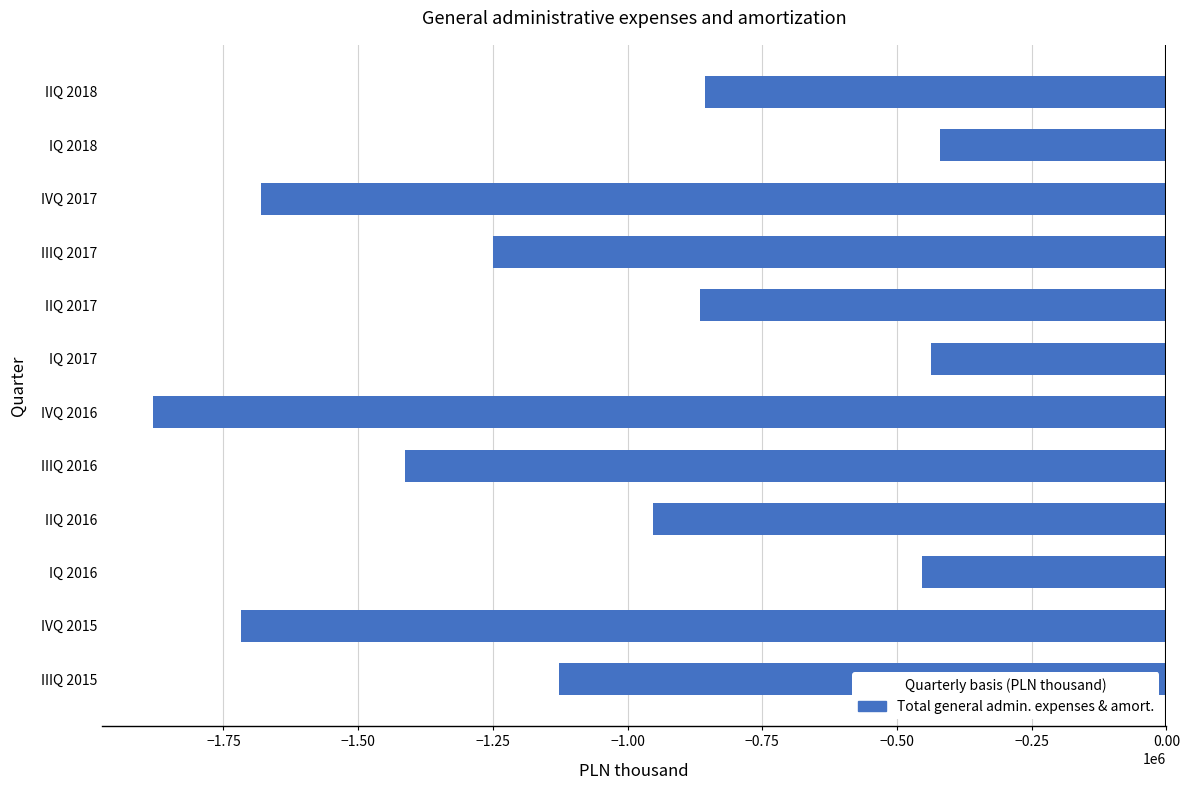

How many series are shown in this chart?

1